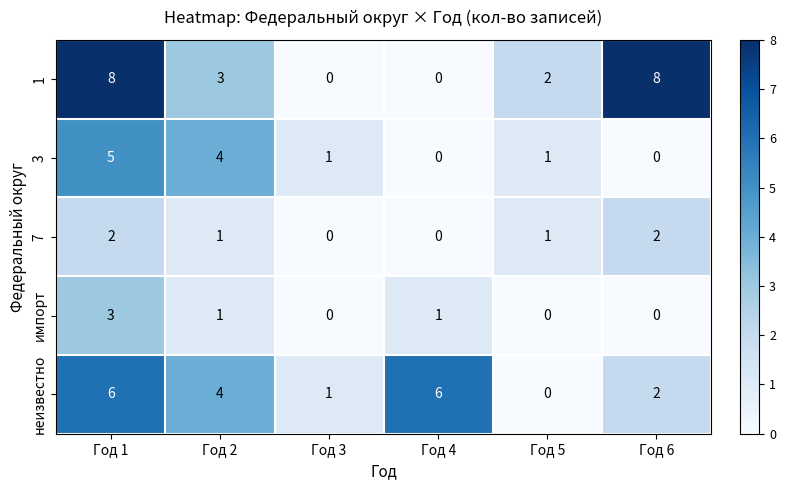

Which series has the largest total across all categories?

1